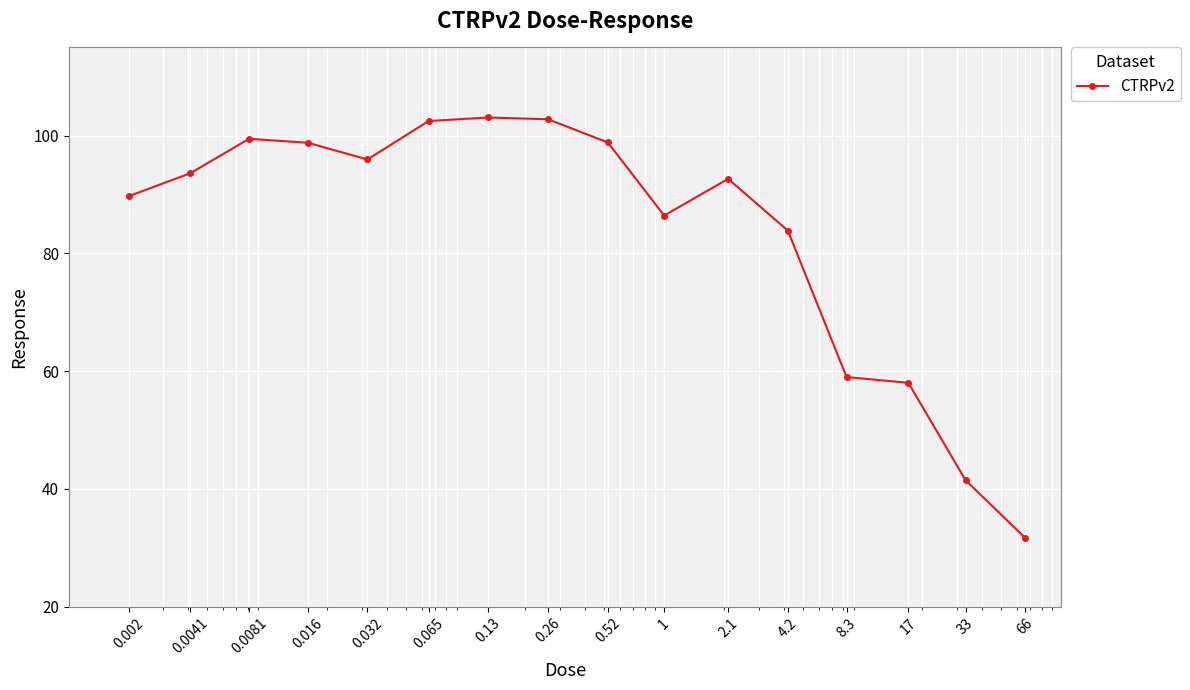

What is the sum of all values?

1338.1